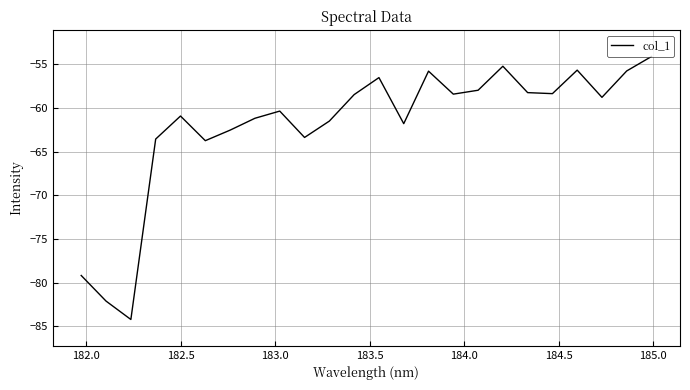

What is the average value?

-62.0